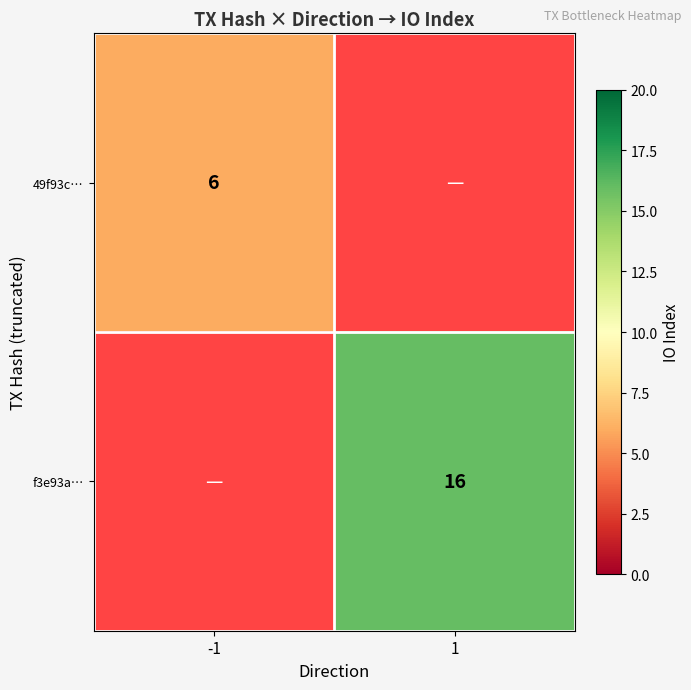

The 49f93c… series shows 6 at -1. True or false?

True